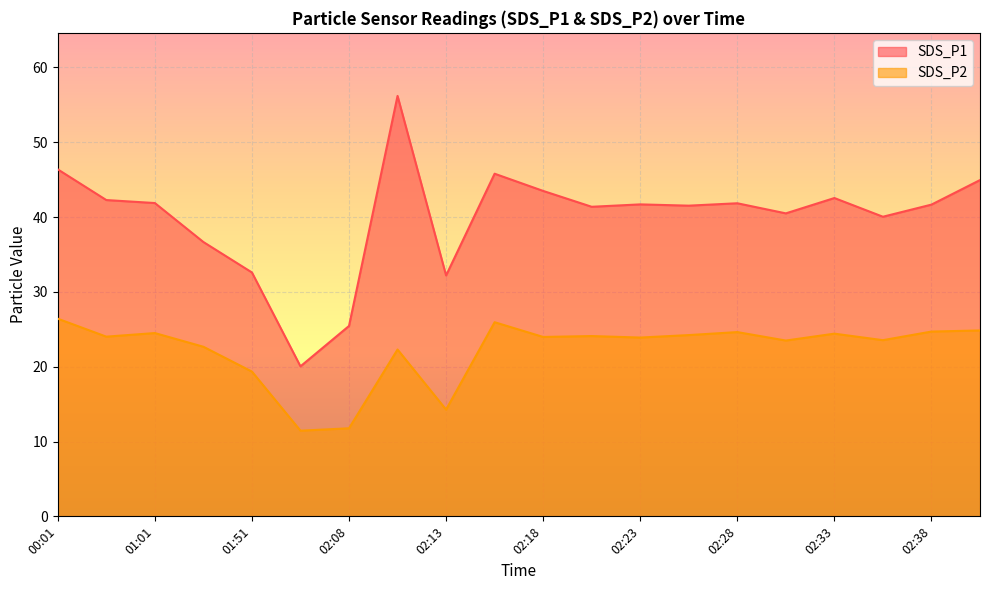

Rank the series by their maximum value, from lowest to highest.

SDS_P2, SDS_P1